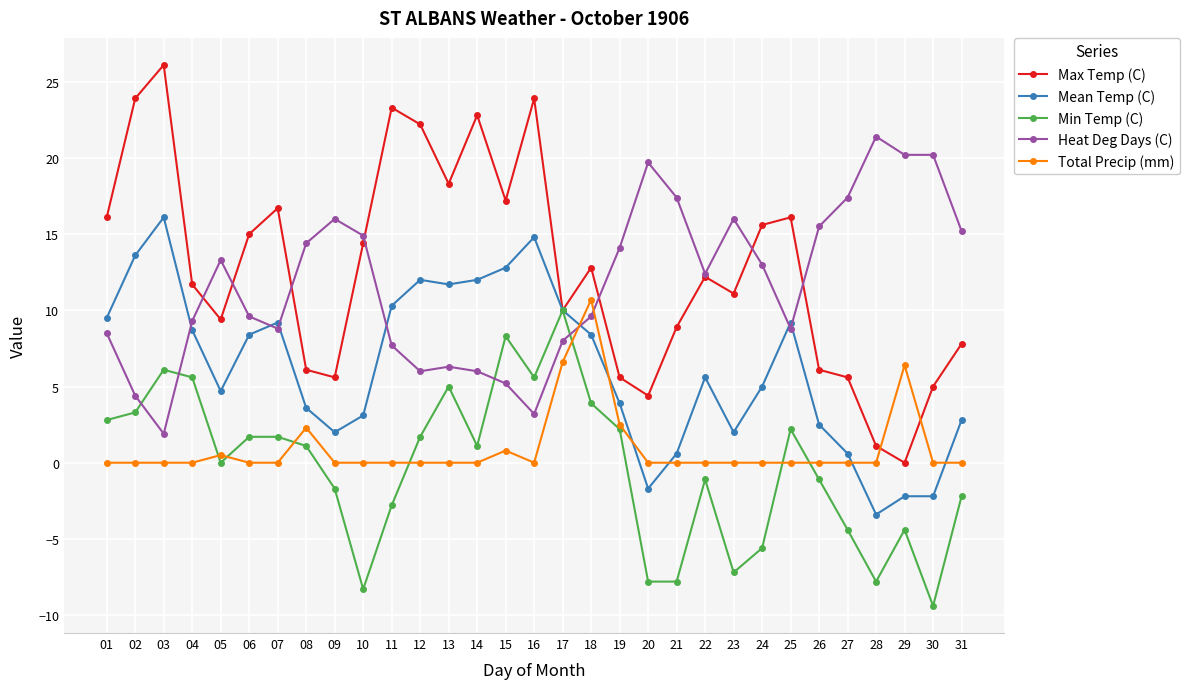

What is the difference between the maximum and minimum values in the Mean Temp (C) series?

19.5